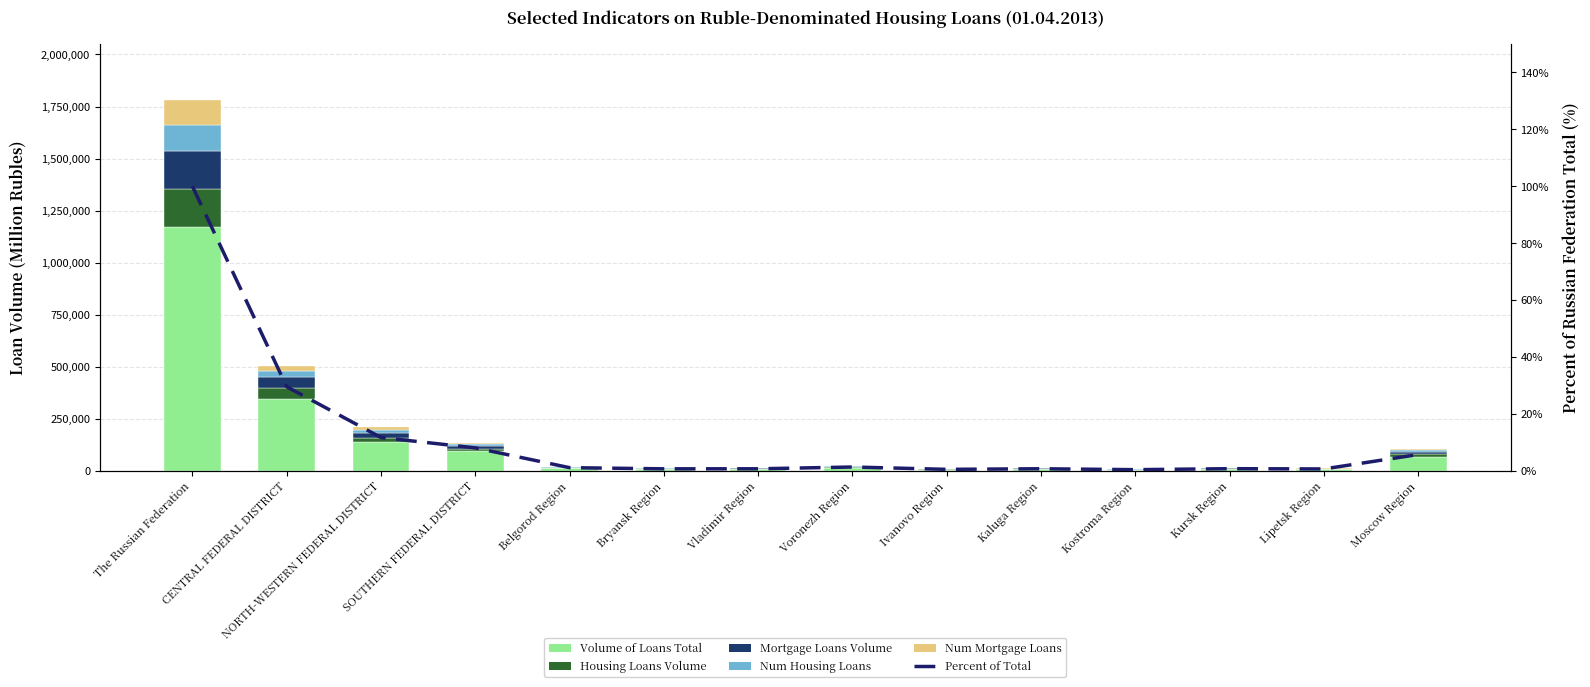

Where does the Mortgage Loans Volume series first go above 1727?

The Russian Federation